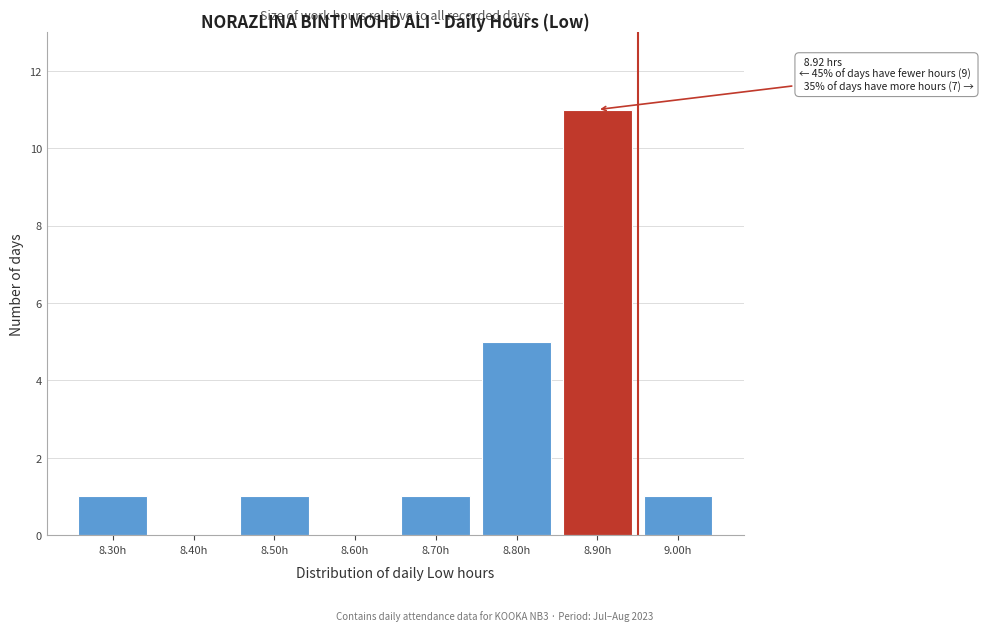

Reading left to right, what are all the values shown in this chart?

8.30h=1	8.40h=0	8.50h=1	8.60h=0	8.70h=1	8.80h=5	8.90h=11	9.00h=1